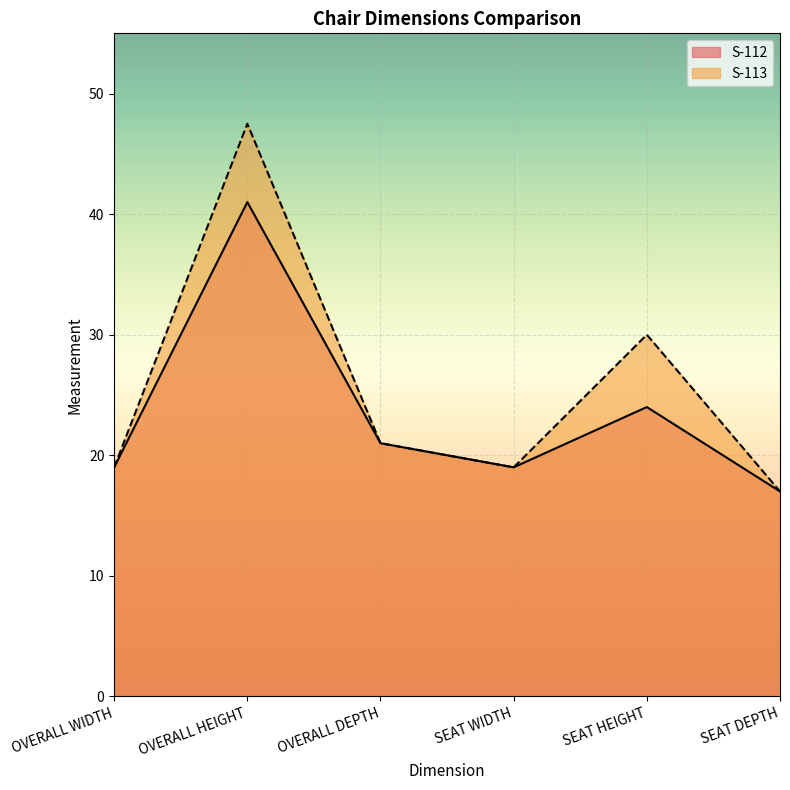

What is the minimum value for S-113?

17.0